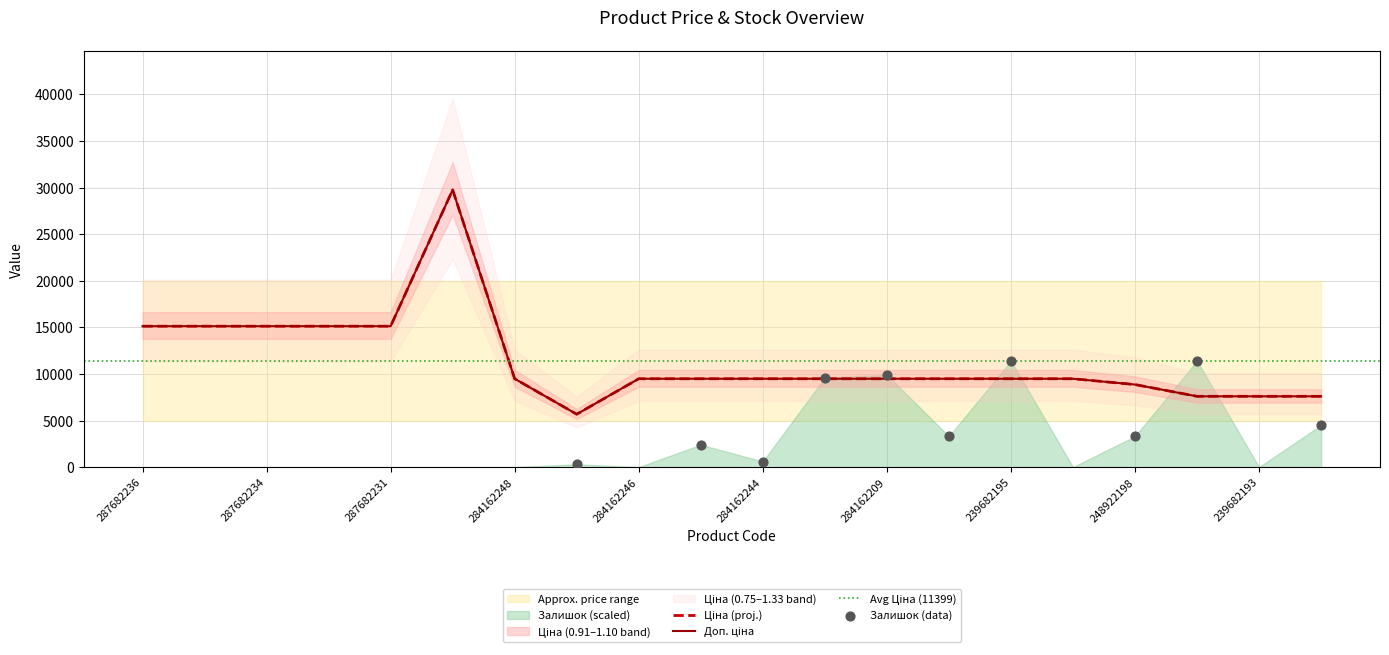

At how many categories does at least one series exceed 9519?

6